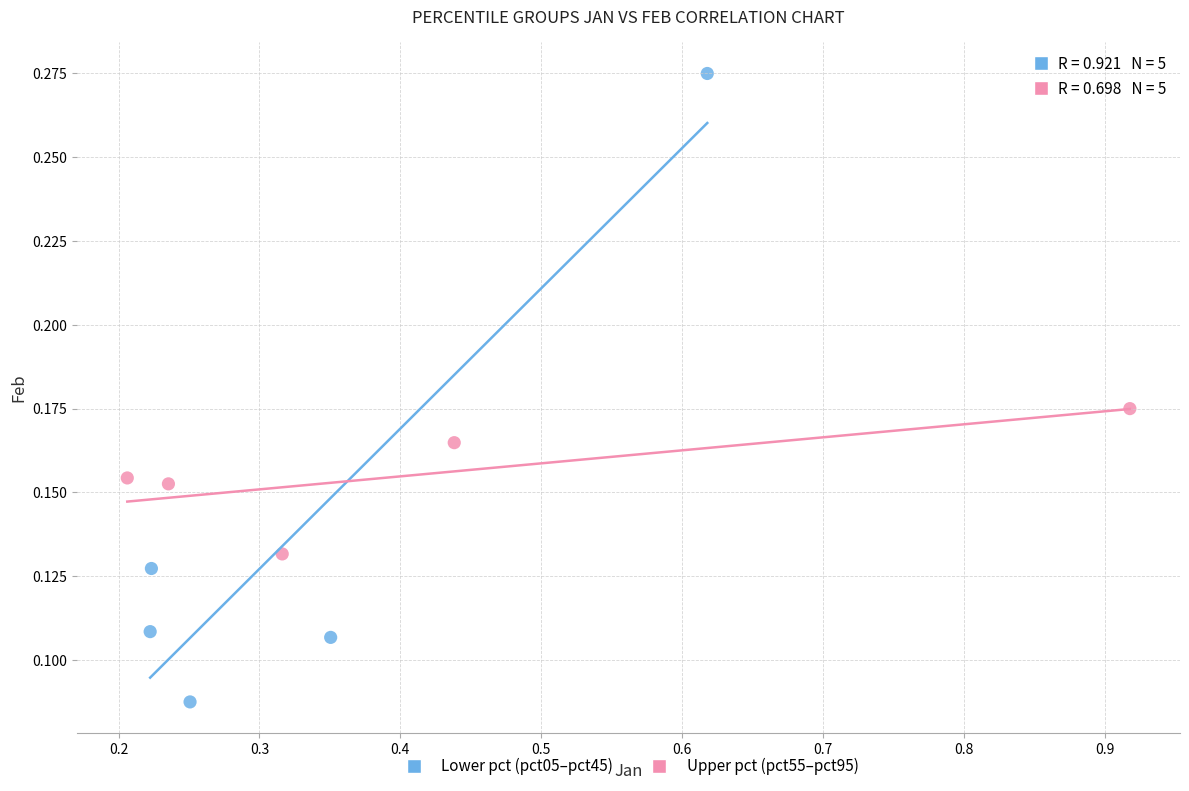

Which series contains the lowest Y value?

Lower pct (pct05–pct45)